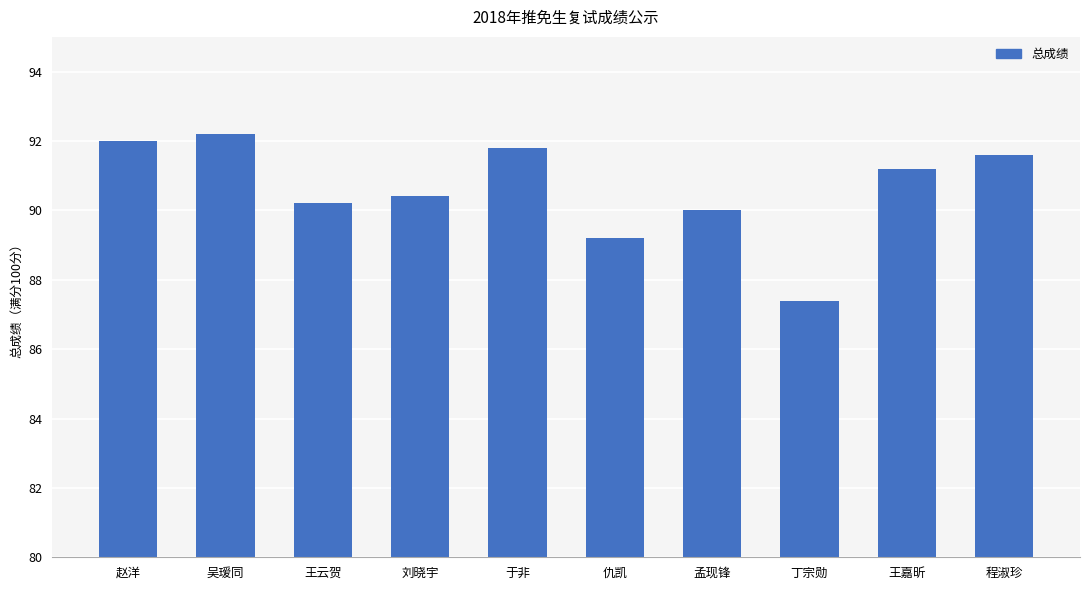

Reading left to right, list all the values displayed in this chart.

赵洋=92.0	吴瑷同=92.2	王云贺=90.2	刘晓宇=90.4	于非=91.8	仇凯=89.2	孟现锋=90.0	丁宗勋=87.4	王嘉昕=91.2	程淑珍=91.6